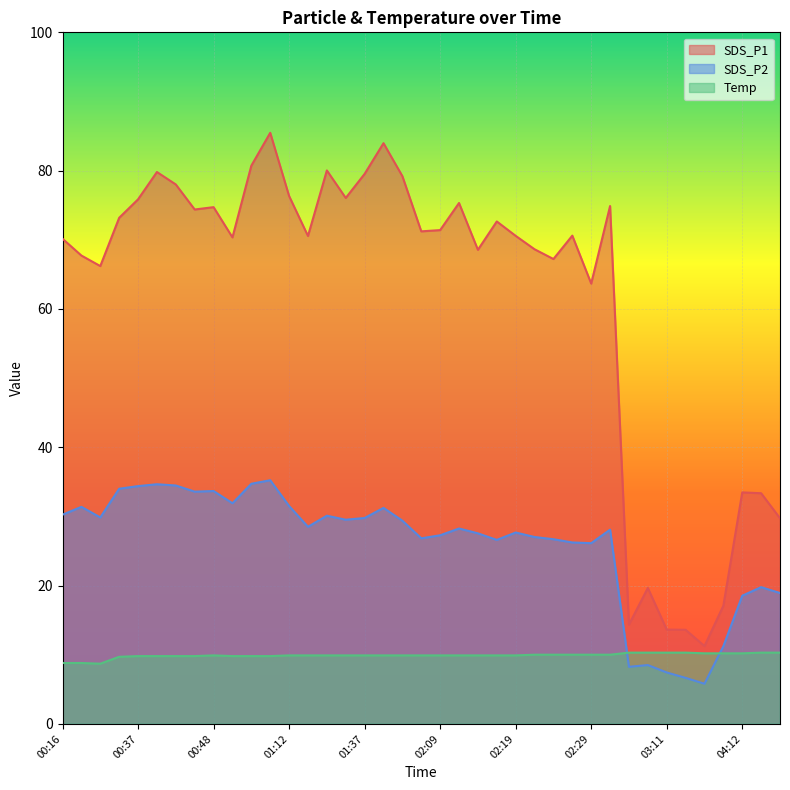

Read the SDS_P2 value at 02:24.

26.7